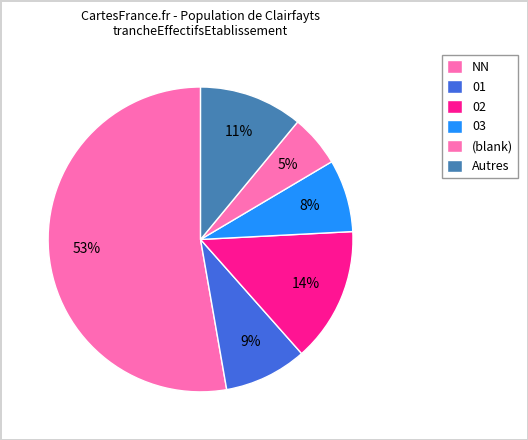

What is the majority slice?

NN